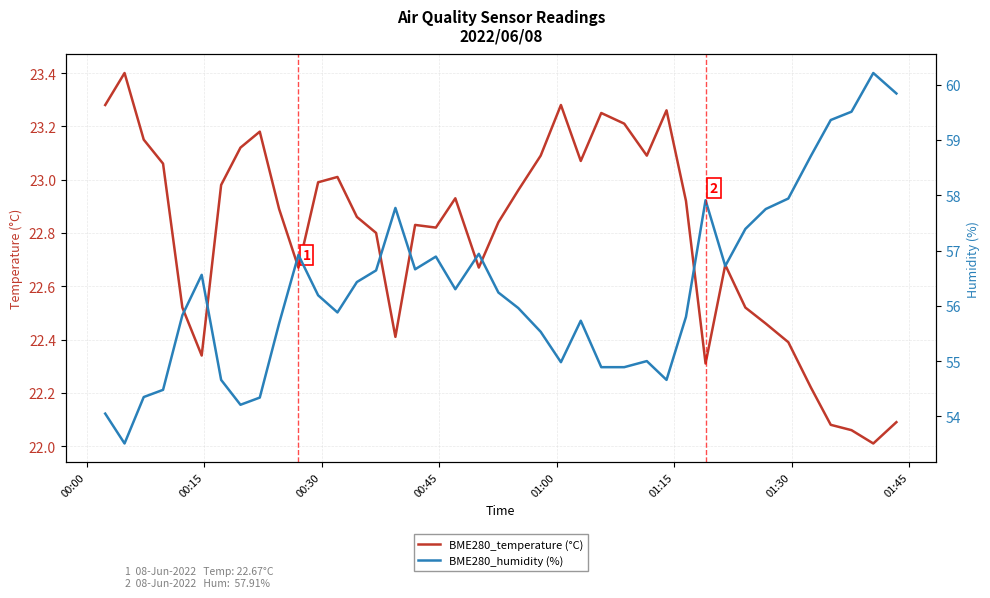

What is the highest value of the BME280_temperature (°C) series?

23.4